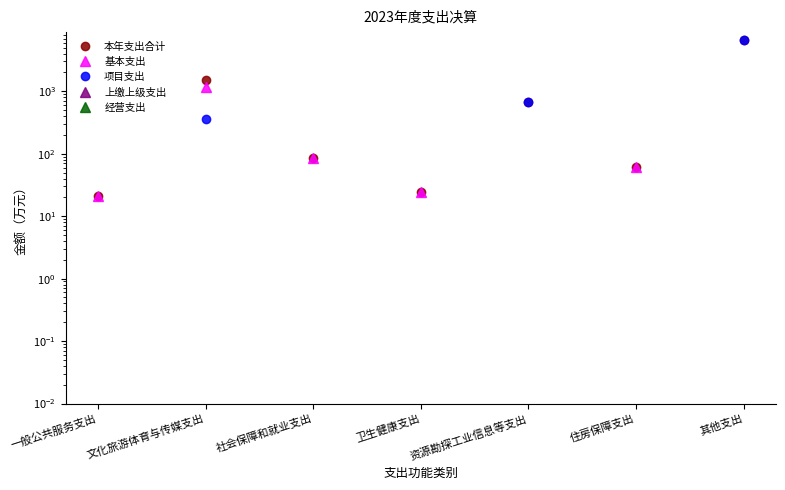

Does the chart have visible grid lines?

No